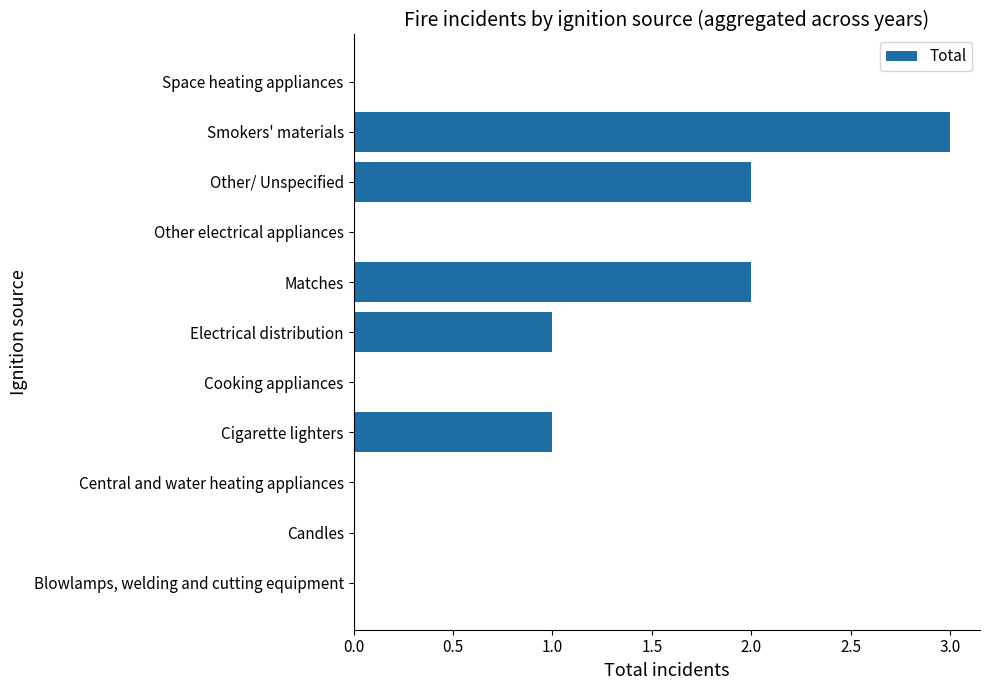

What is the change in value from Central and water heating appliances to Matches?

+2